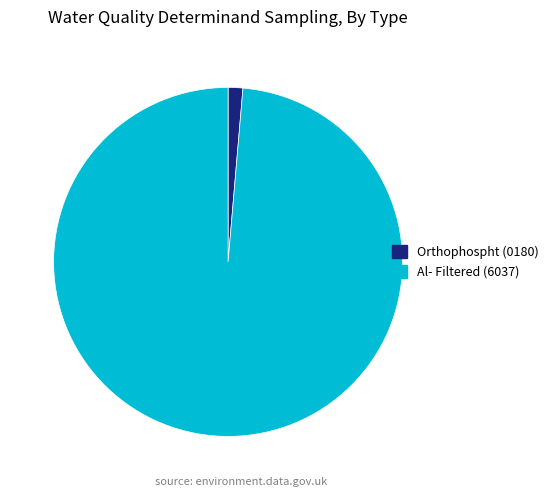

Which slice is the smallest?

Orthophospht (0180)